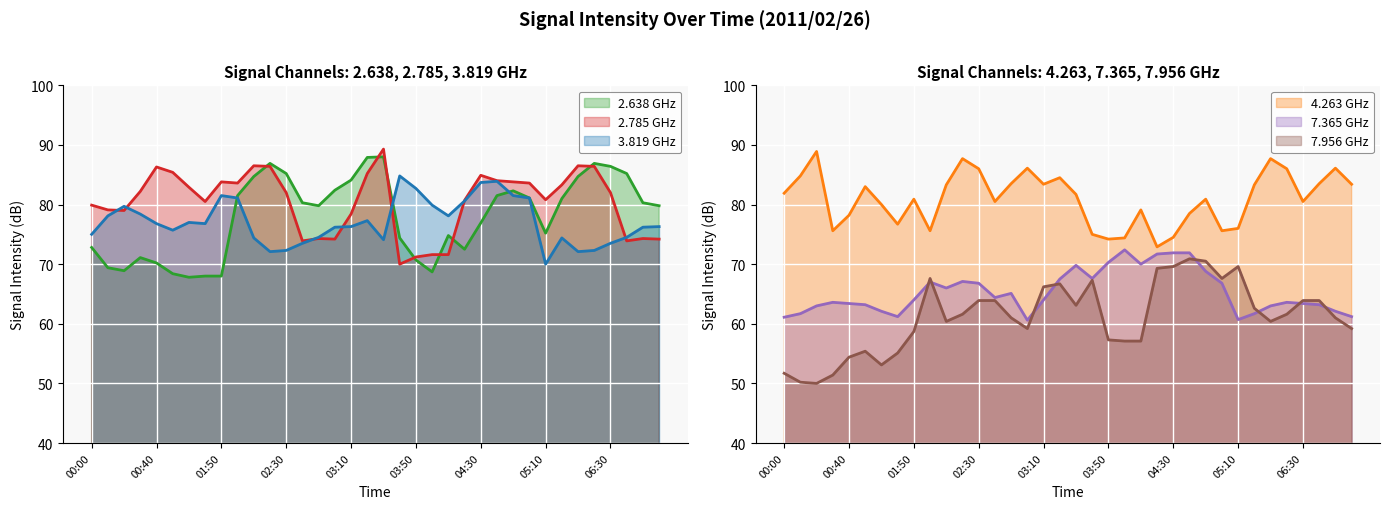

Read the   7.956 value at 02:40.

63.9